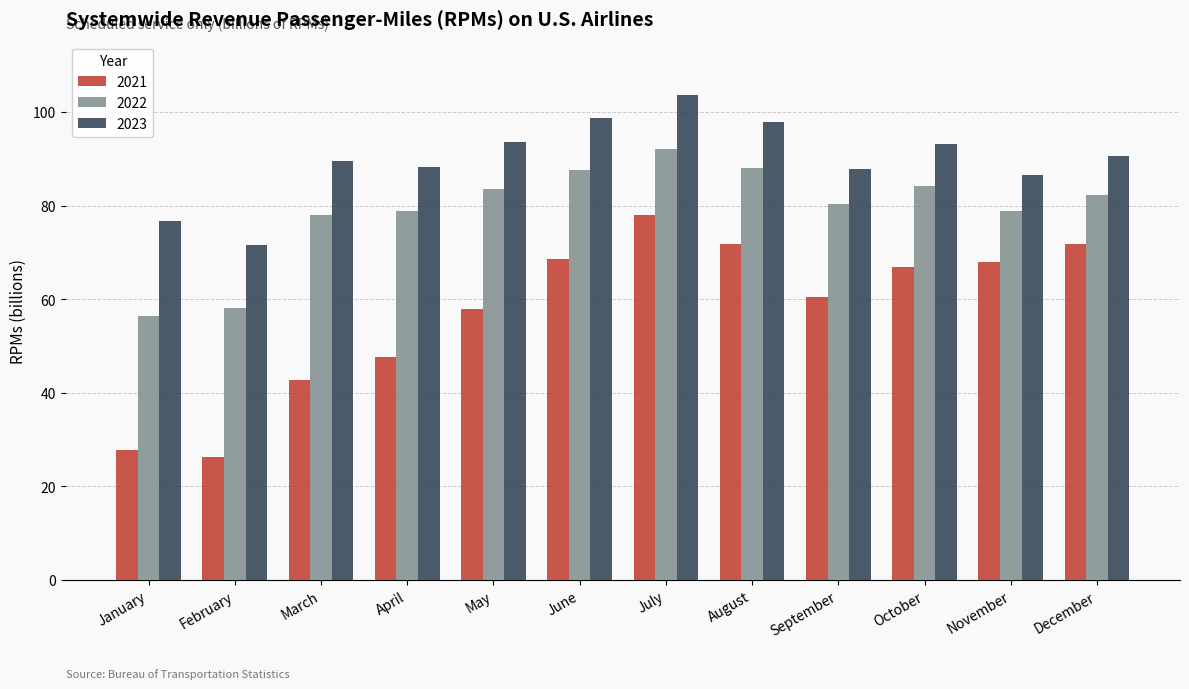

What is the value of the 2023 bar at the 12th from the left?

90.7